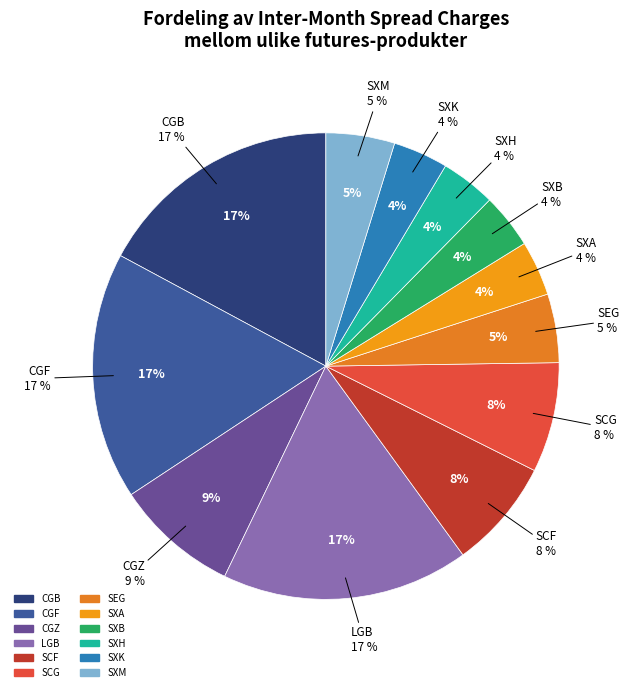

Rank the categories by value from highest to lowest.

CGB, CGF, LGB, CGZ, SCF, SCG, SEG, SXM, SXA, SXB, SXH, SXK